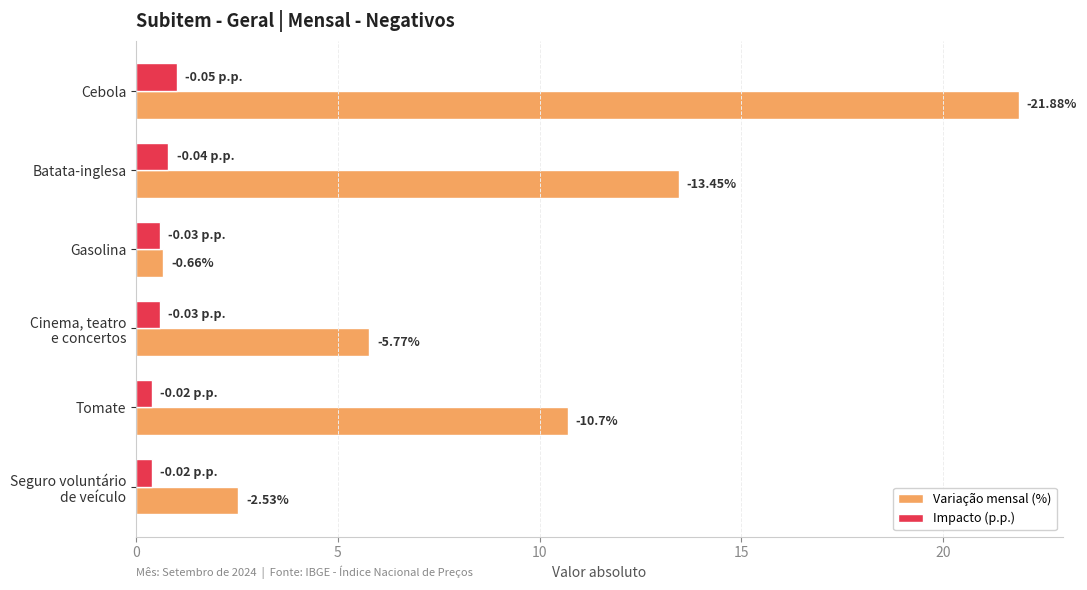

List the series in order of their peak value, lowest first.

Impacto (p.p.), Variação mensal (%)